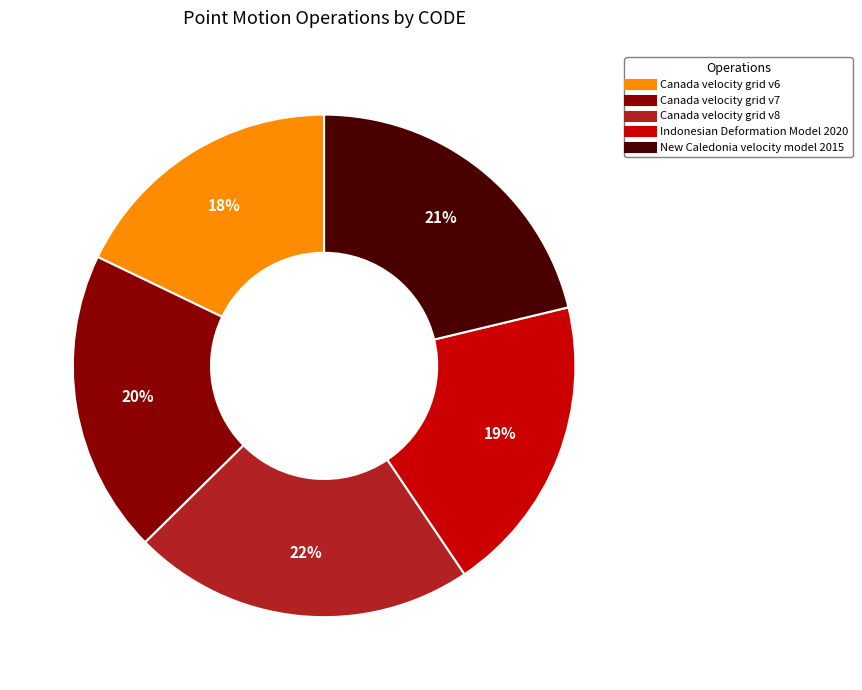

Is the sum of Canada velocity grid v7 and Canada velocity grid v6 greater than half?

No